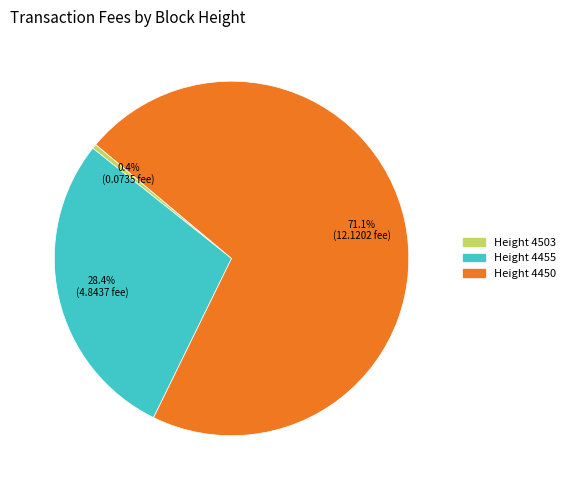

Count the number of slices in the pie.

3